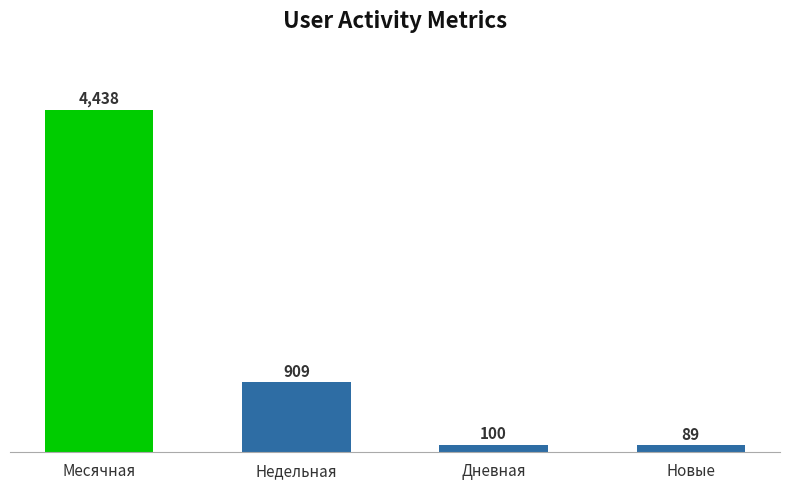

How many categories are shown in the chart?

4